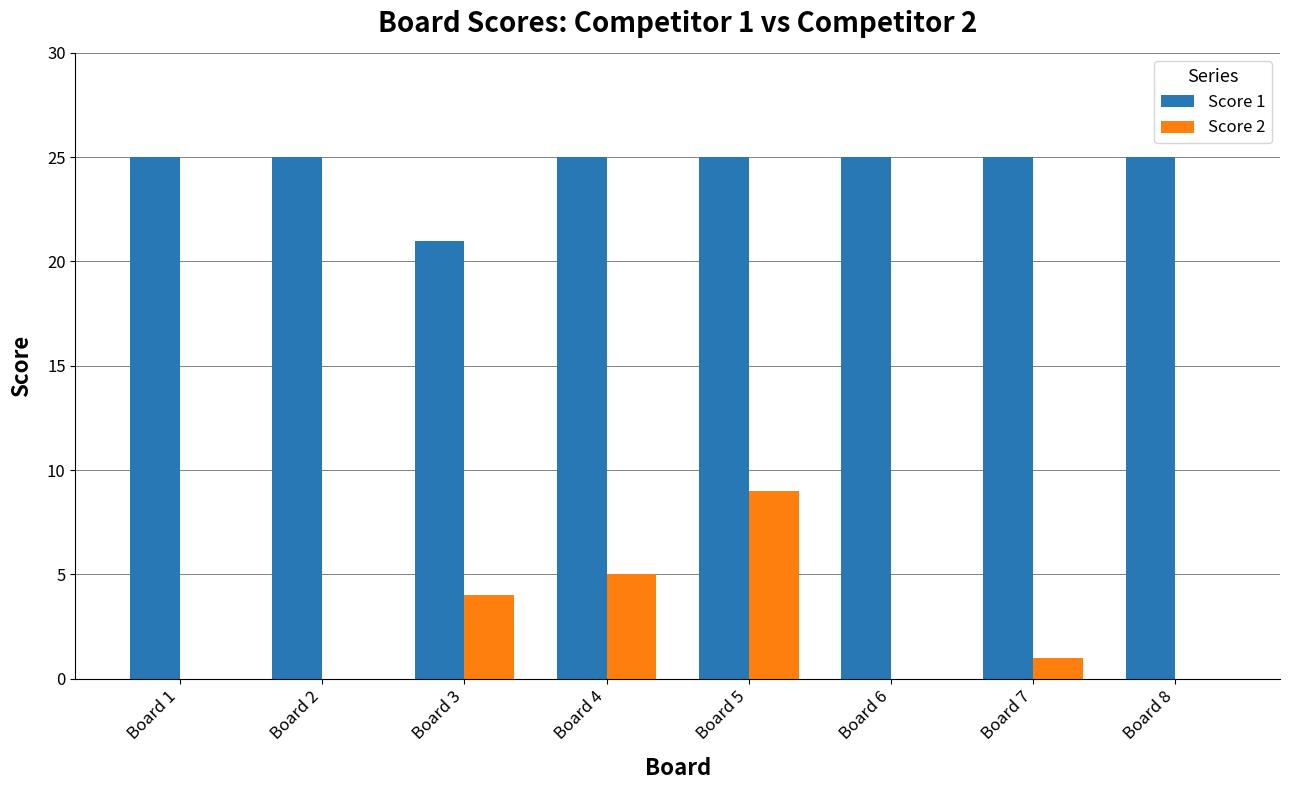

At which category is the sum across all series the highest?

Board 5